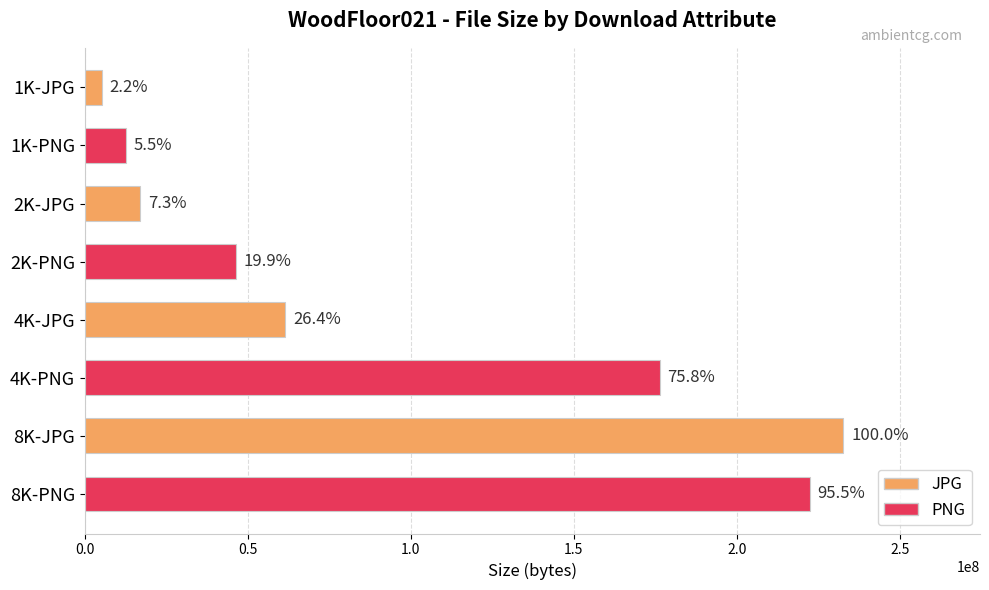

Does the chart contain any negative values?

No